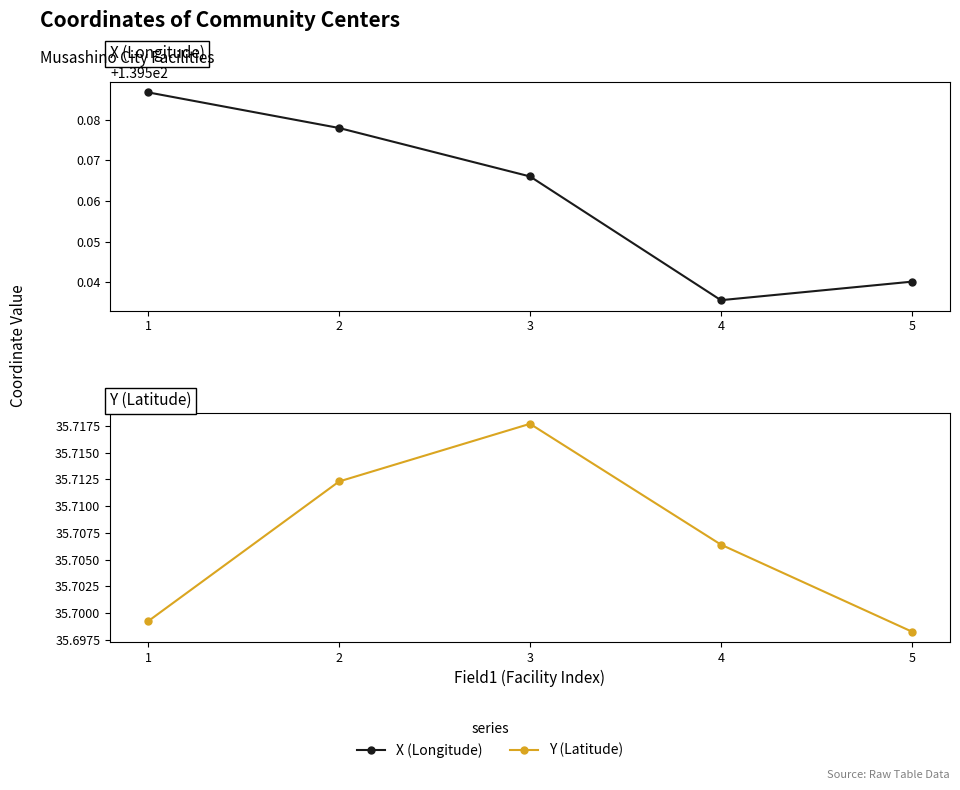

What is the difference between the maximum and minimum values in the X series?

0.1